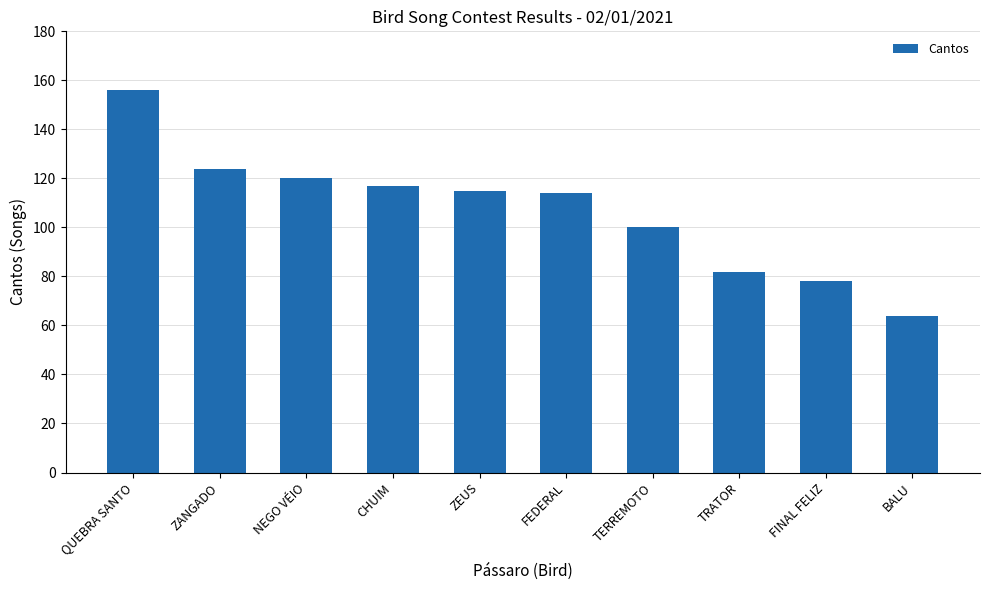

What is the label of the 1st bar from the left?

QUEBRA SANTO